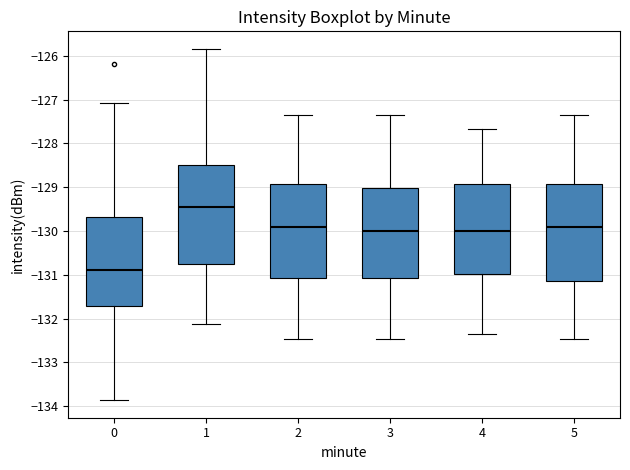

Which box has the highest median line?

1